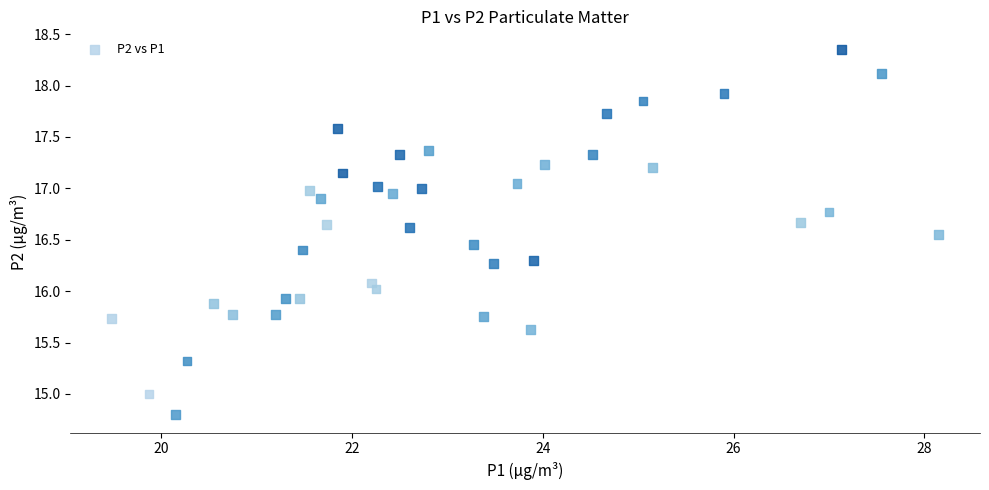

What is the range of X values (max minus min)?

8.7